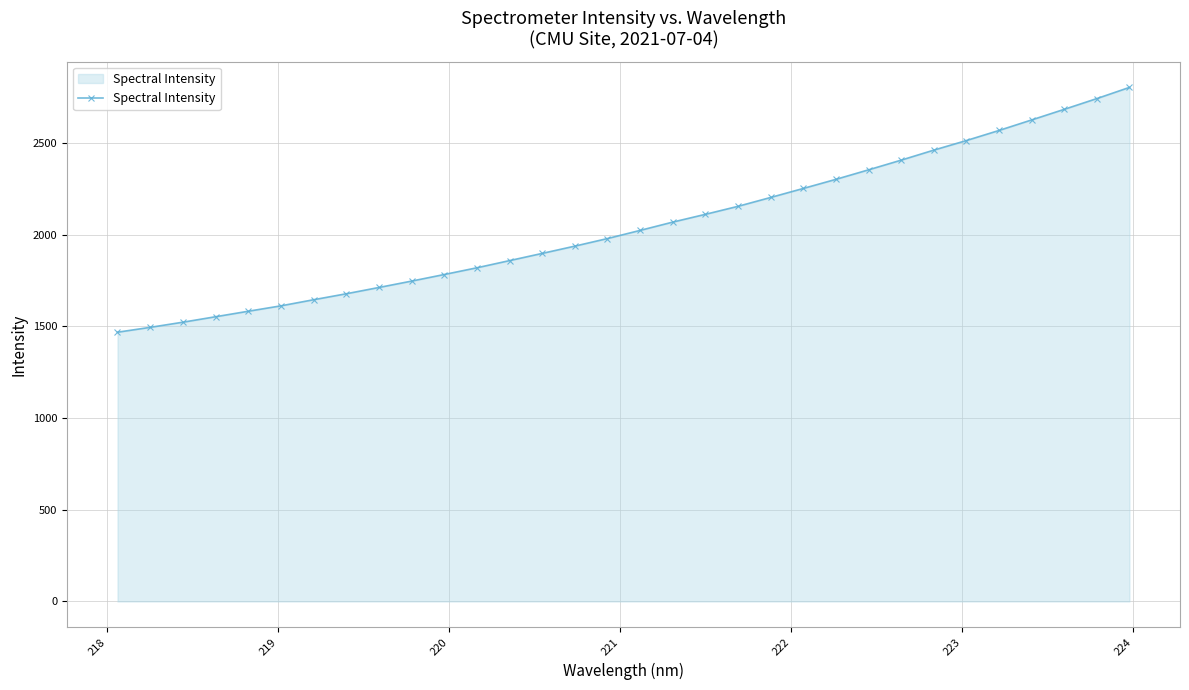

What is the difference between the maximum and minimum values?

1334.4